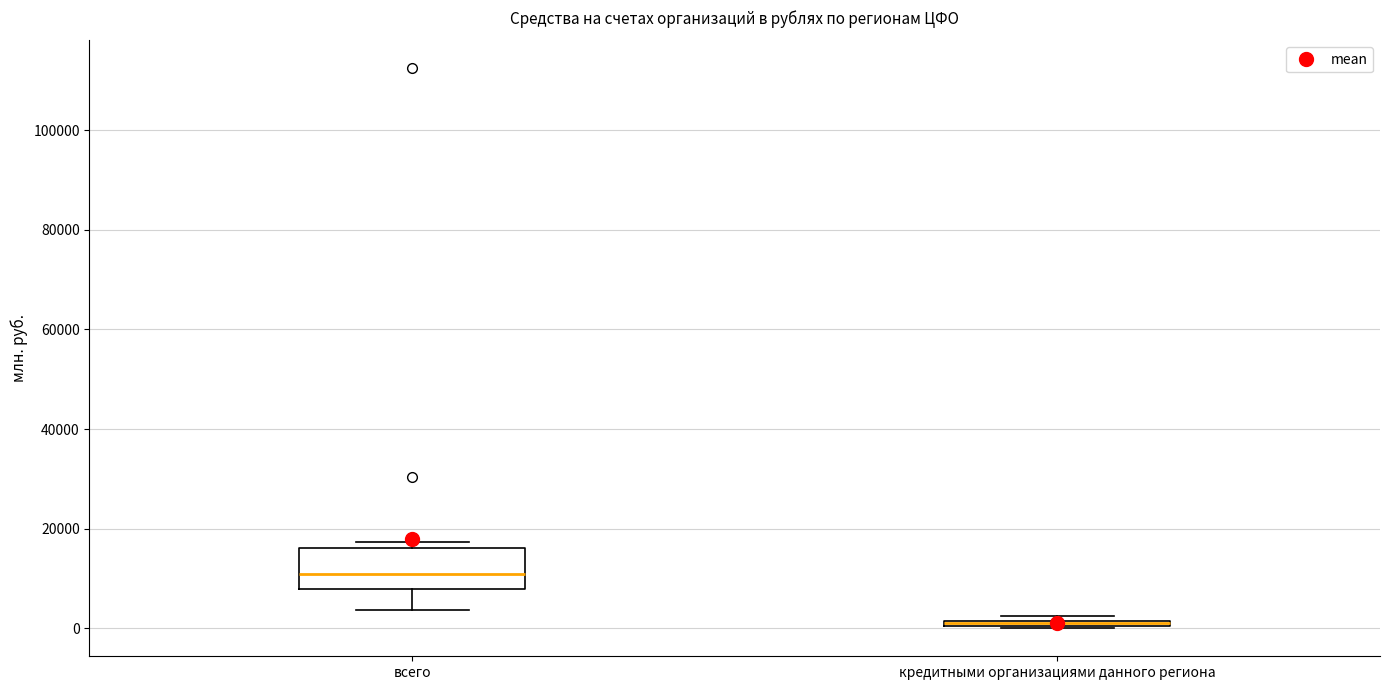

Comparing the boxes themselves (not the whiskers), which one is the tallest?

всего